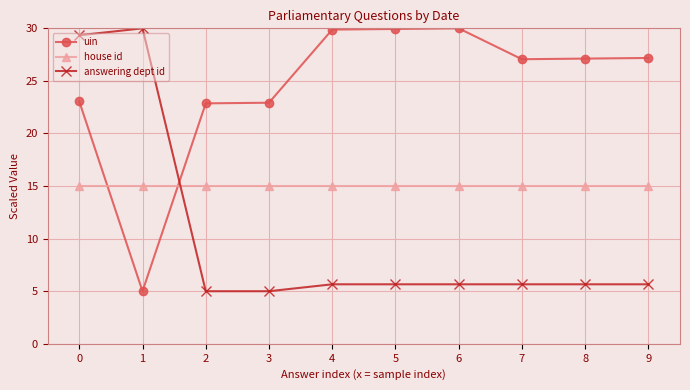

Count the number of data series in this chart.

3